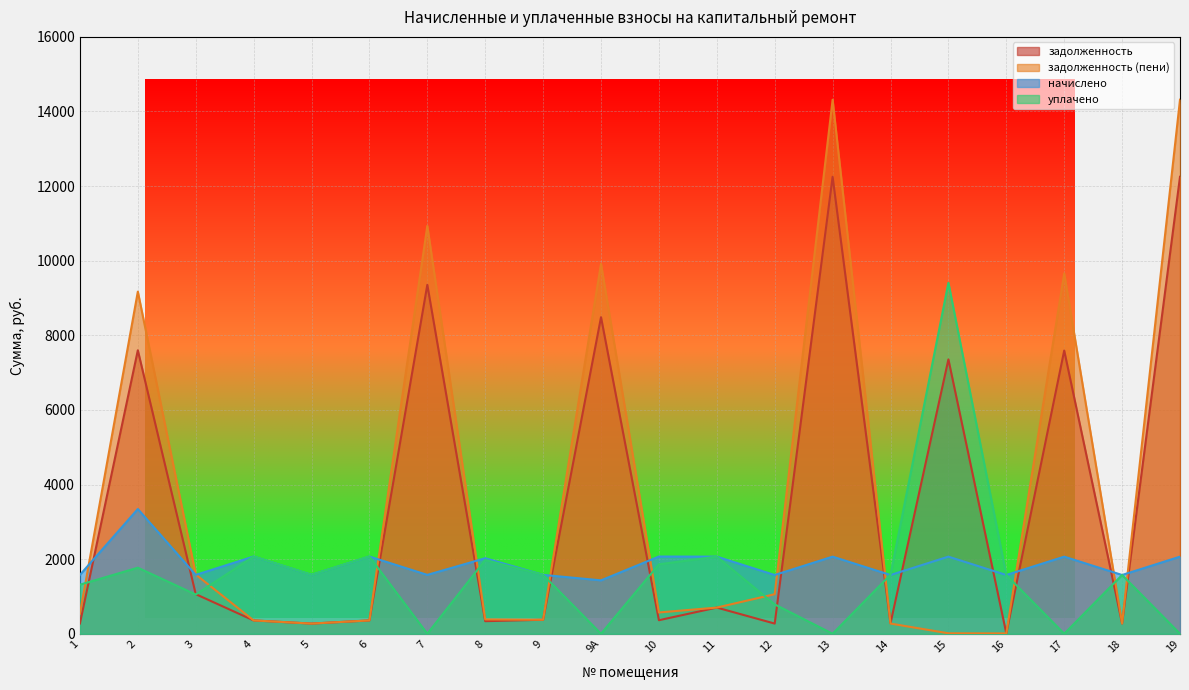

Reading right to left, list all the values displayed in this chart.

задолженность: 19=12249.6	18=275.7	17=7592.2	16=9.8	15=7355.0	14=281.2	13=12249.6	12=272.9	11=701.8	10=363.1	9А=8486.4	9=375.9	8=337.5	7=9354.2	6=357.8	5=272.8	4=357.8	3=1062.1	2=7599.2	1=275.6
задолженность (пени): 19=14316.7	18=275.7	17=9659.3	16=9.7	15=12.8	14=273.0	13=14316.7	12=1060.5	11=701.8	10=571.1	9А=9918.5	9=375.2	8=384.6	7=10932.8	6=357.8	5=272.8	4=357.8	3=1588.3	2=9171.7	1=538.7
начислено: 19=2067.1	18=1575.3	17=2067.1	16=1575.3	15=2067.1	14=1575.3	13=2067.1	12=1575.3	11=2067.1	10=2070.4	9А=1432.1	9=1577.9	8=2025.0	7=1578.5	6=2070.4	5=1578.5	4=2070.4	3=1578.5	2=3343.7	1=1578.5
уплачено: 19=0.0	18=1575.3	17=0.0	16=1575.4	15=9409.4	14=1583.5	13=0.0	12=787.6	11=2067.1	10=1862.4	9А=0.0	9=1578.5	8=1977.8	7=0.0	6=2070.4	5=1578.5	4=2070.4	3=1052.4	2=1771.2	1=1315.5